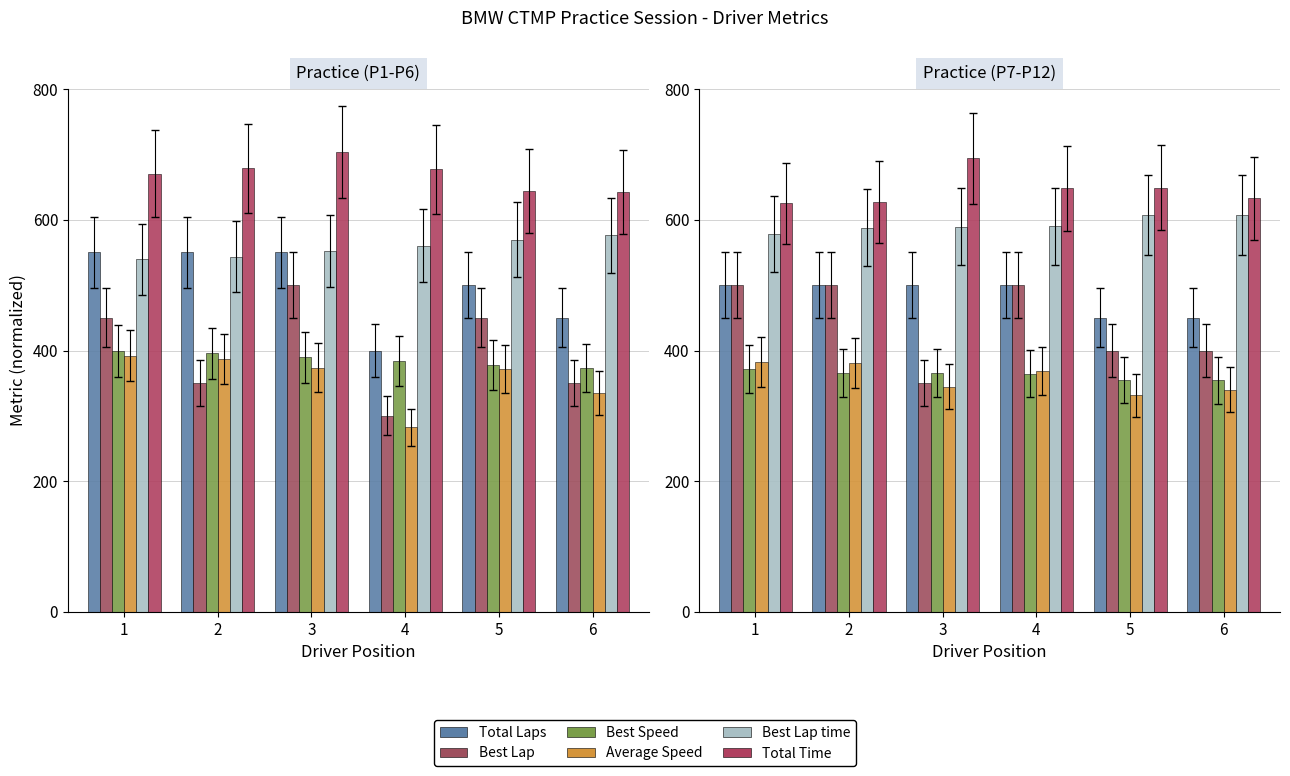

At which label is Best Lap closest to 425?

5